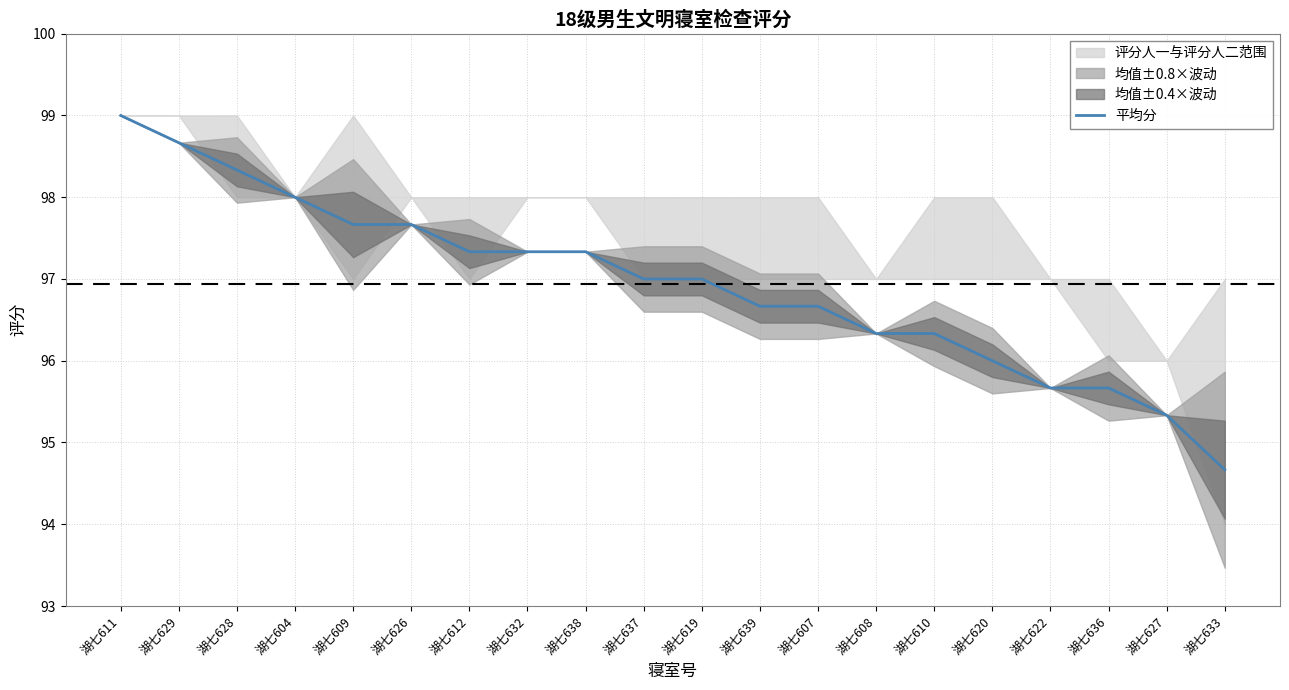

True or false: the data shows 96.0 at 湖七620.

True